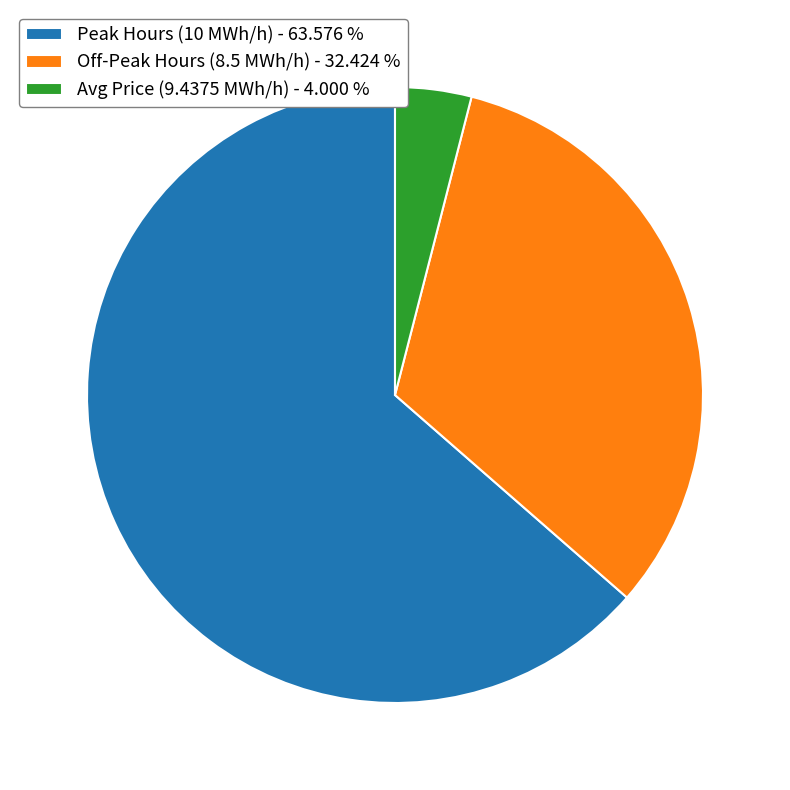

Count the number of slices in the pie.

3